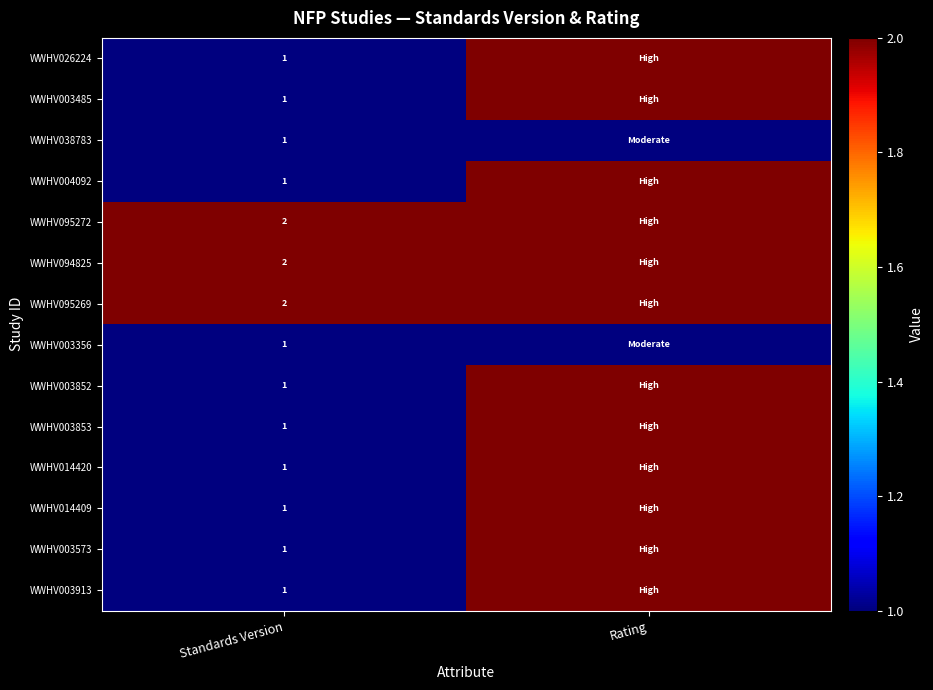

True or false: WWHV095269 has a value of 1 at Standards Version.

False